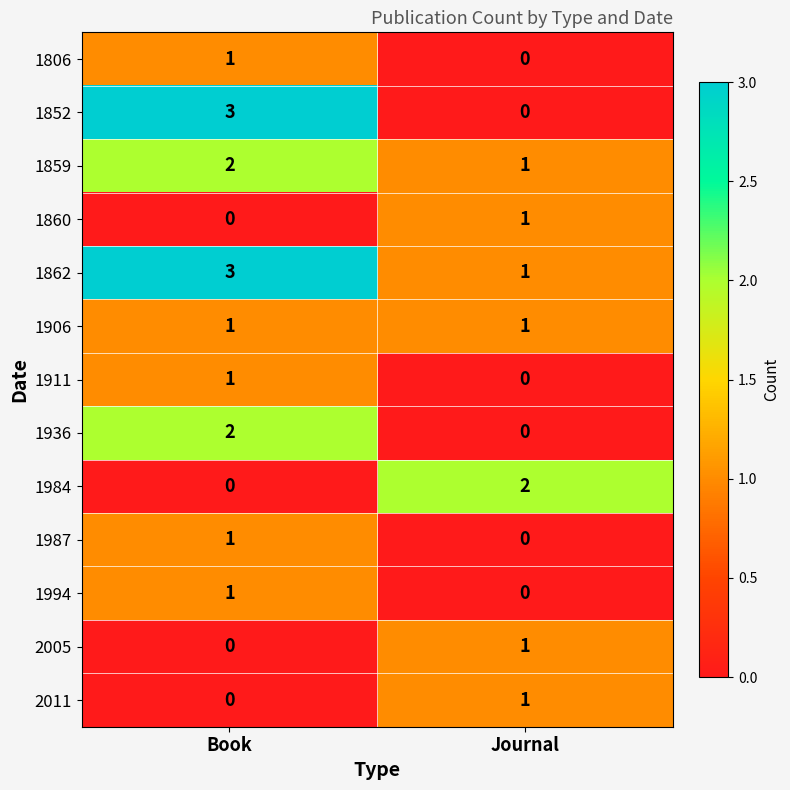

Rank the categories by 2011 value from lowest to highest.

Book, Journal